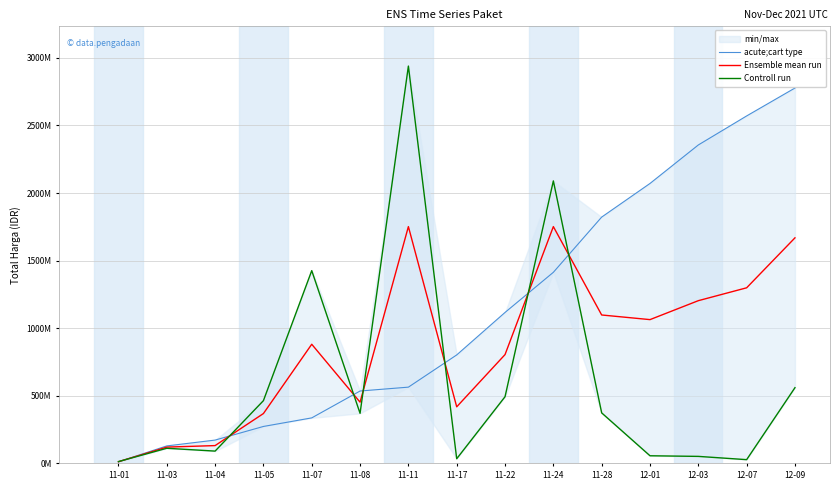

Reading left to right, list all the values displayed in this chart.

acute;cart type: 11390000.0	129030000.0	172235000.0	273040000.0	336460000.0	535272000.0	563866000.0	802240000.0	1116520000.0	1413470000.0	1822020000.0	2070820000.0	2355660000.0	2570320000.0	2776930000.0
Ensemble mean run: 12255250.0	120335135.0	131453537.5	368521050.0	881163950.0	452719000.0	1751614120.0	418266000.0	804760000.0	1751598100.0	1097712000.0	1063486400.0	1203630500.0	1298866000.0	1668450500.0
Controll run: 13120500.0	111640270.0	90672075.0	464002100.0	1425867900.0	370166000.0	2939362240.0	34292000.0	493000000.0	2089726200.0	373404000.0	56152800.0	51601000.0	27412000.0	559971000.0